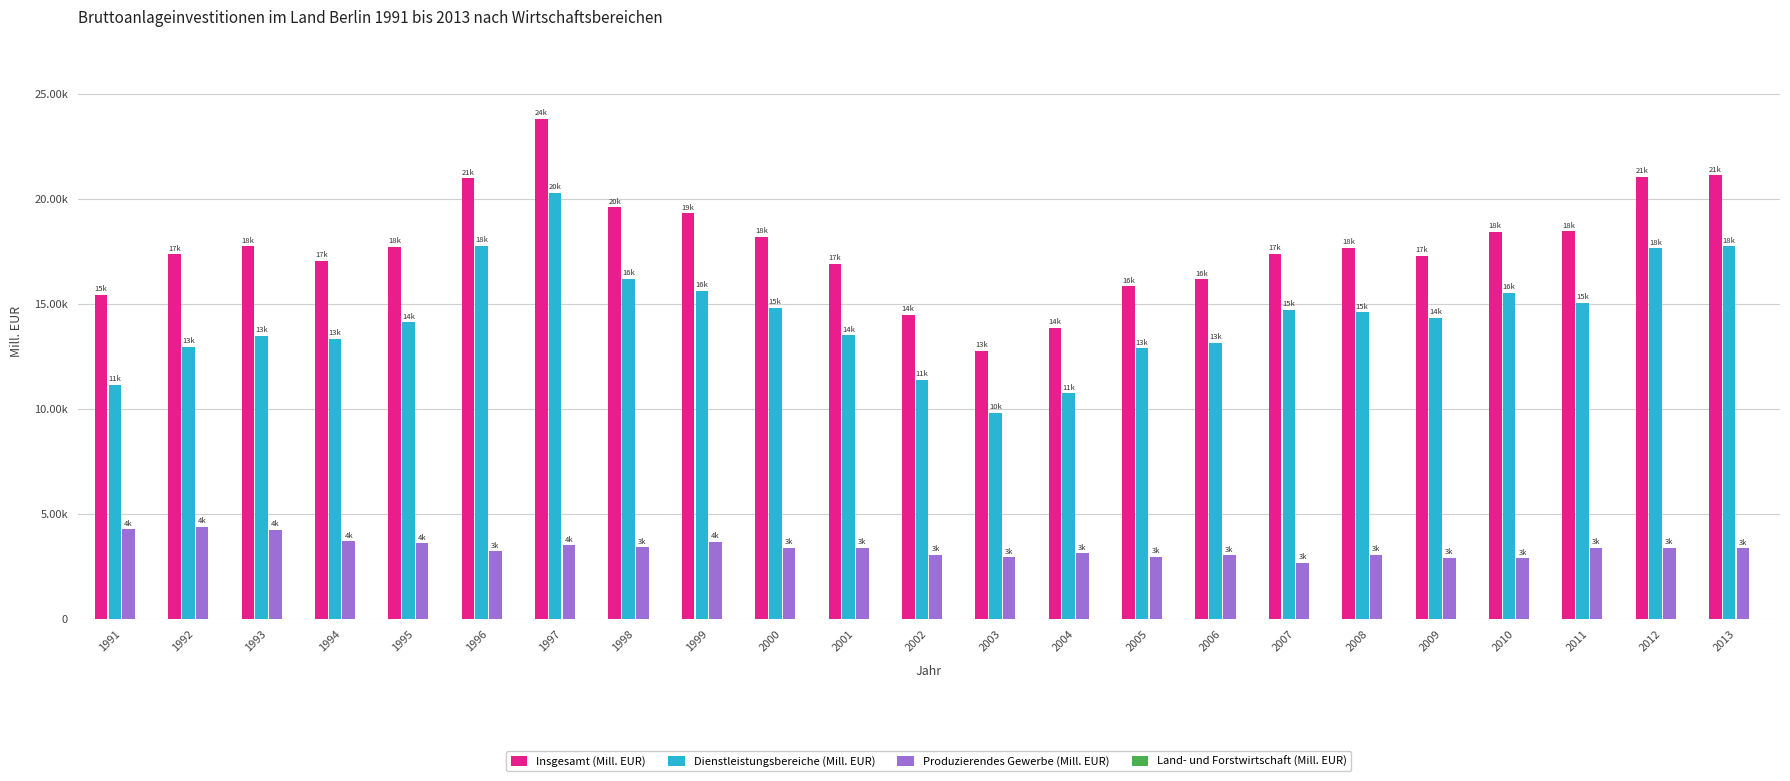

Are the bars horizontal?

No